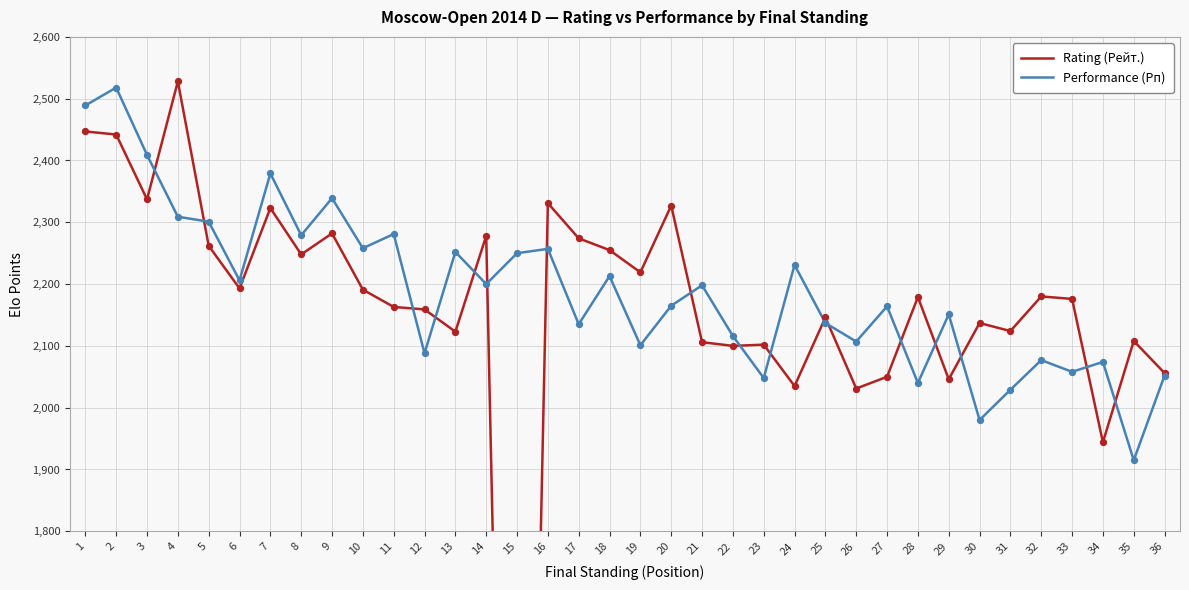

At how many categories does at least one series exceed 451?

36